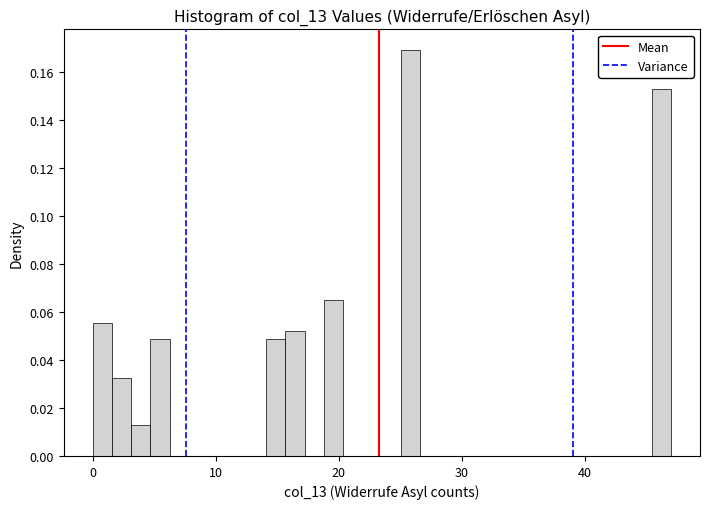

Read against the x-axis, roughly where is the centre of the tallest bar?

26